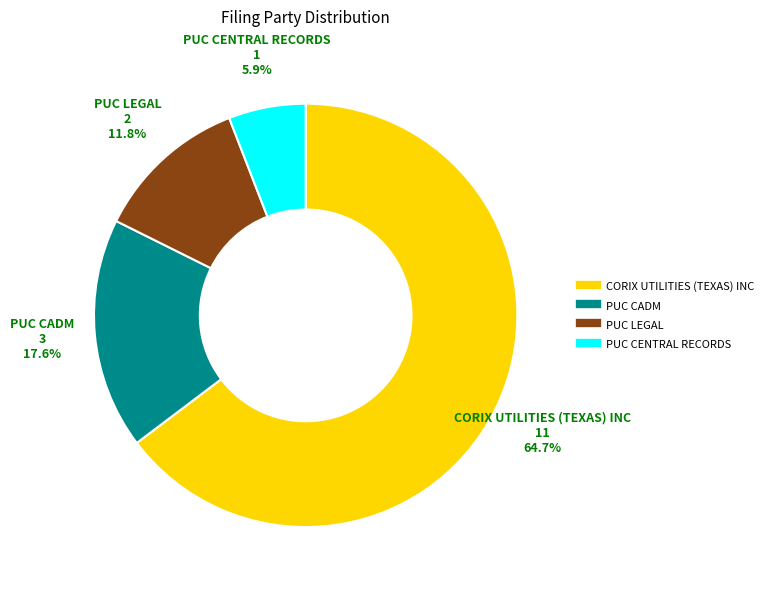

Rank the categories by value from highest to lowest.

CORIX UTILITIES (TEXAS) INC, PUC CADM, PUC LEGAL, PUC CENTRAL RECORDS